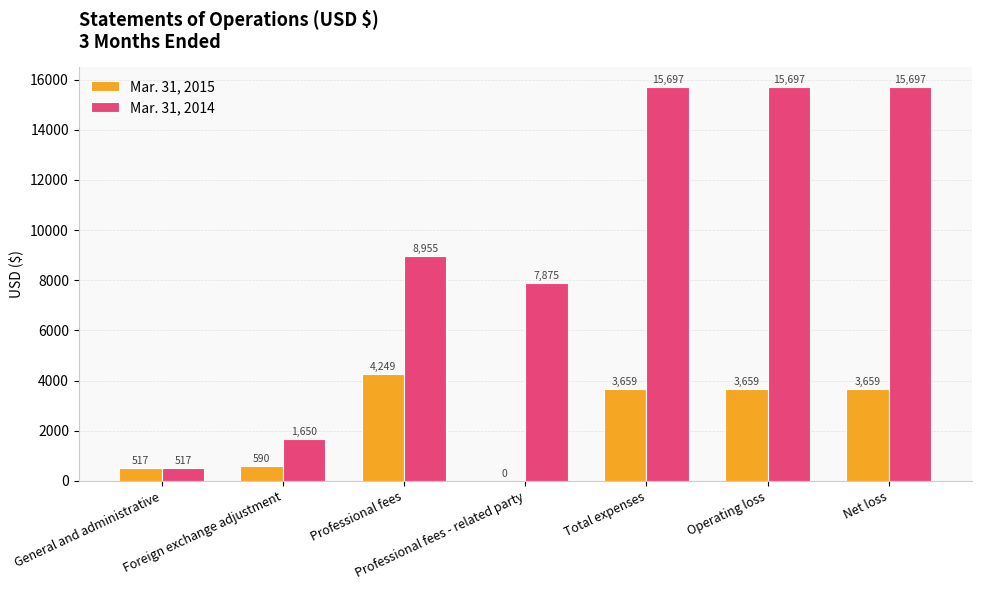

What is the sum of all Mar. 31, 2015 values?

16333